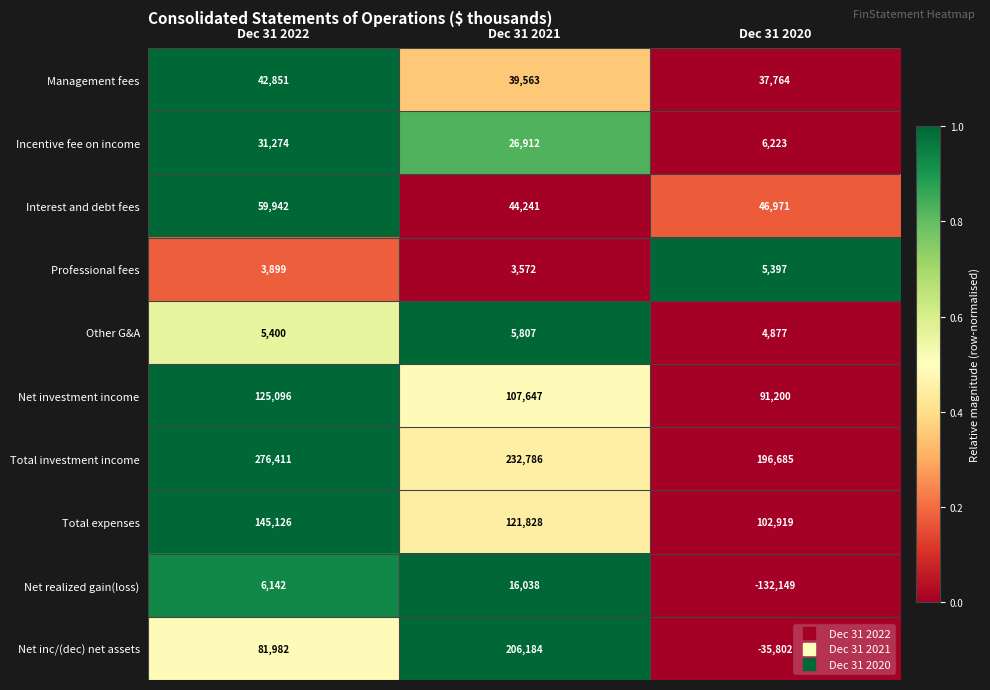

What is the difference between the second highest and minimum values in the Interest and debt fees series?

2730